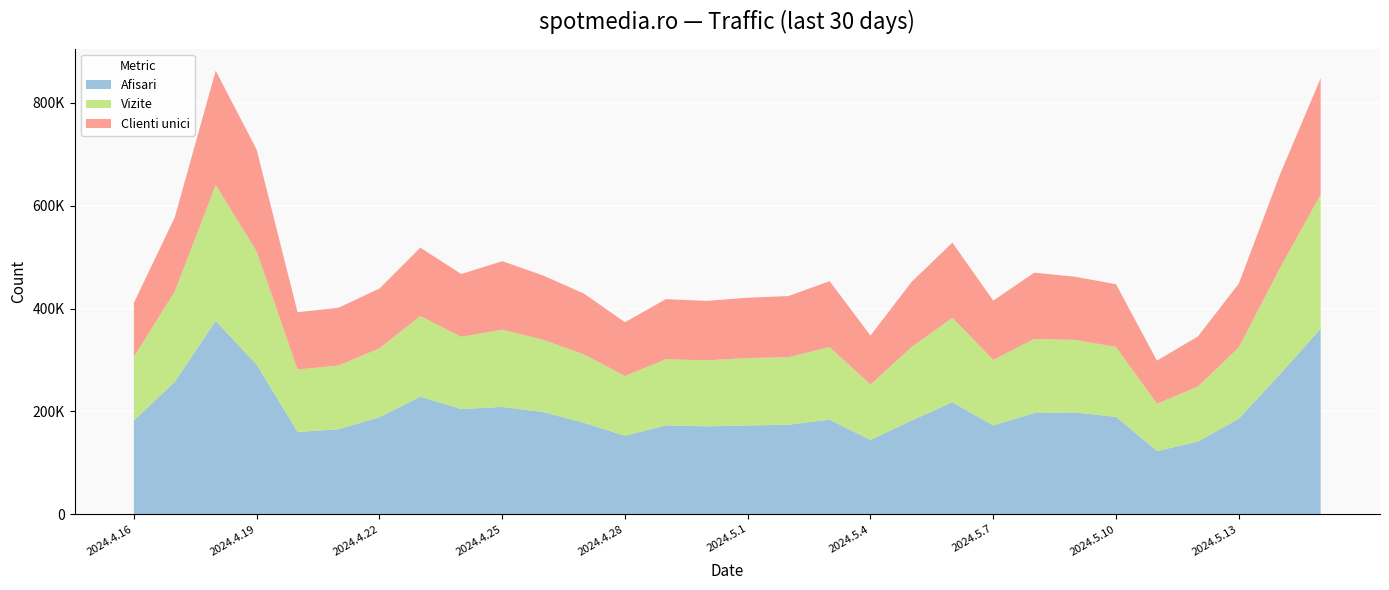

Reading left to right, transcribe all the data shown in this chart.

Afisari: 2024.4.16=182106	2024.4.17=257294	2024.4.18=375789	2024.4.19=291033	2024.4.20=159889	2024.4.21=165053	2024.4.22=188485	2024.4.23=228580	2024.4.24=204416	2024.4.25=208630	2024.4.26=198645	2024.4.27=177588	2024.4.28=152428	2024.4.29=172628	2024.4.30=170780	2024.5.1=172540	2024.5.2=173974	2024.5.3=183770	2024.5.4=144212	2024.5.5=182039	2024.5.6=217549	2024.5.7=172468	2024.5.8=196716	2024.5.9=197730	2024.5.10=189279	2024.5.11=122729	2024.5.12=140999	2024.5.13=185672	2024.5.14=271643	2024.5.15=360714
Vizite: 2024.4.16=123877	2024.4.17=176016	2024.4.18=264619	2024.4.19=220429	2024.4.20=121469	2024.4.21=124173	2024.4.22=134143	2024.4.23=156858	2024.4.24=140655	2024.4.25=150298	2024.4.26=140823	2024.4.27=133032	2024.4.28=116303	2024.4.29=128809	2024.4.30=128366	2024.5.1=131192	2024.5.2=131354	2024.5.3=141271	2024.5.4=107844	2024.5.5=142767	2024.5.6=164464	2024.5.7=127775	2024.5.8=144021	2024.5.9=141306	2024.5.10=136124	2024.5.11=92099	2024.5.12=107081	2024.5.13=138872	2024.5.14=206450	2024.5.15=261033
Clienti unici: 2024.4.16=105236	2024.4.17=144180	2024.4.18=222380	2024.4.19=197808	2024.4.20=111484	2024.4.21=112306	2024.4.22=116281	2024.4.23=133072	2024.4.24=122108	2024.4.25=133276	2024.4.26=124931	2024.4.27=118381	2024.4.28=104707	2024.4.29=116875	2024.4.30=115765	2024.5.1=117327	2024.5.2=119035	2024.5.3=128349	2024.5.4=95365	2024.5.5=126731	2024.5.6=146305	2024.5.7=115191	2024.5.8=129031	2024.5.9=122913	2024.5.10=121893	2024.5.11=83825	2024.5.12=97603	2024.5.13=124059	2024.5.14=181759	2024.5.15=226380